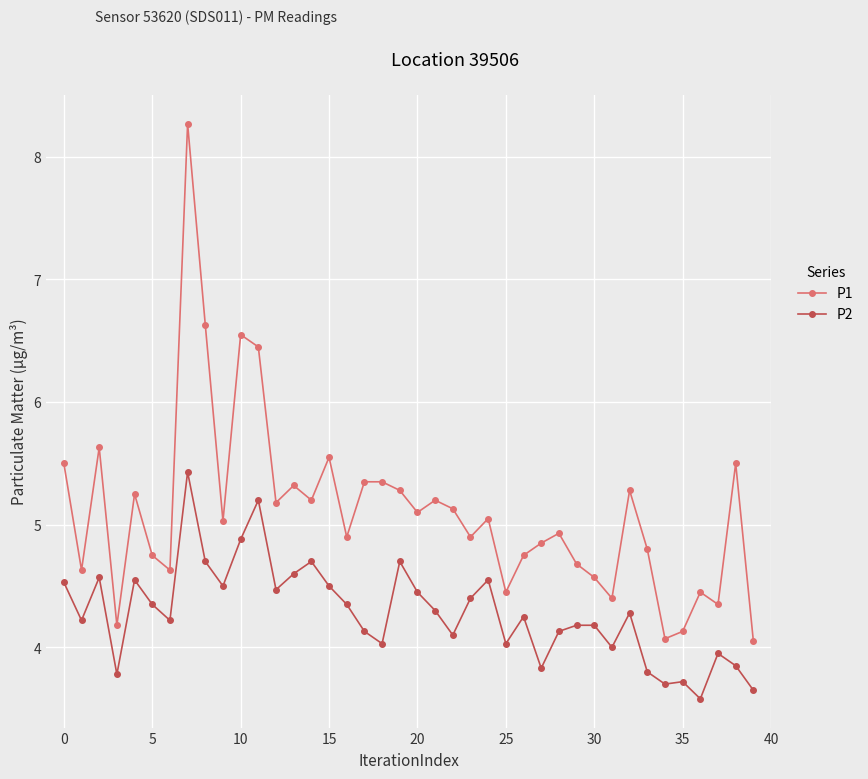

True or false: P1 has more than 0 interior local peaks.

True